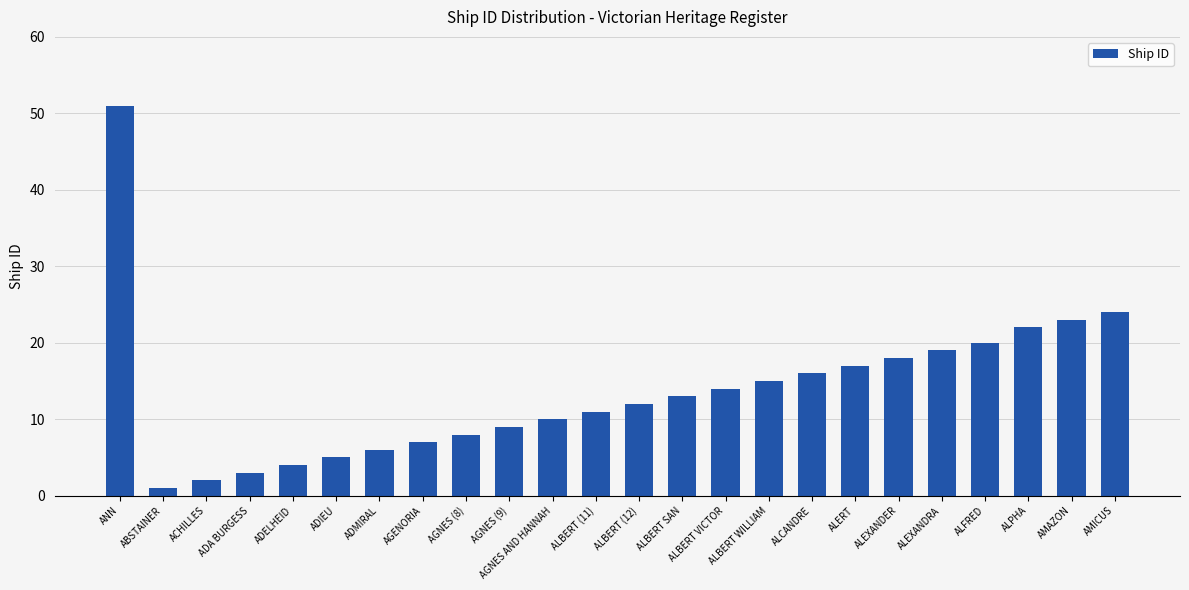

At which label is the value closest to 26?

AMICUS